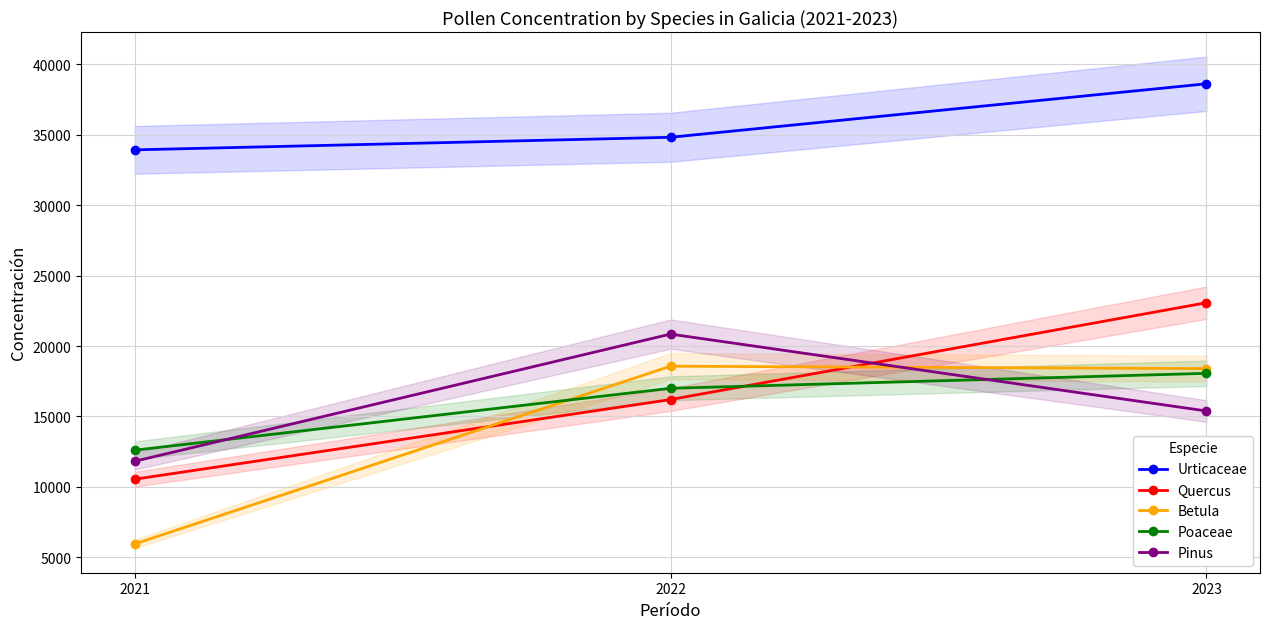

Where is Pinus nearest to the value 16329?

2023